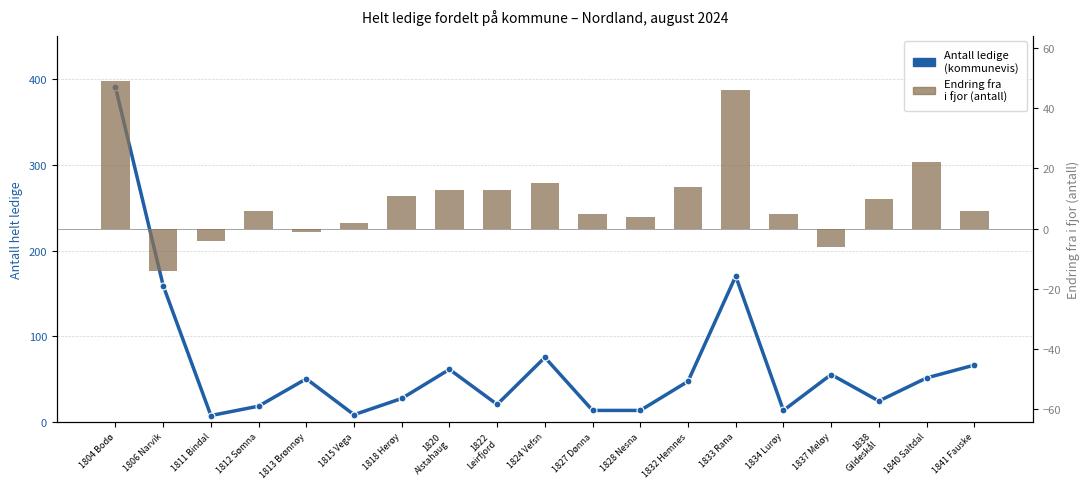

Where does the Endring fra i fjor series first go above 6?

1804 Bodø